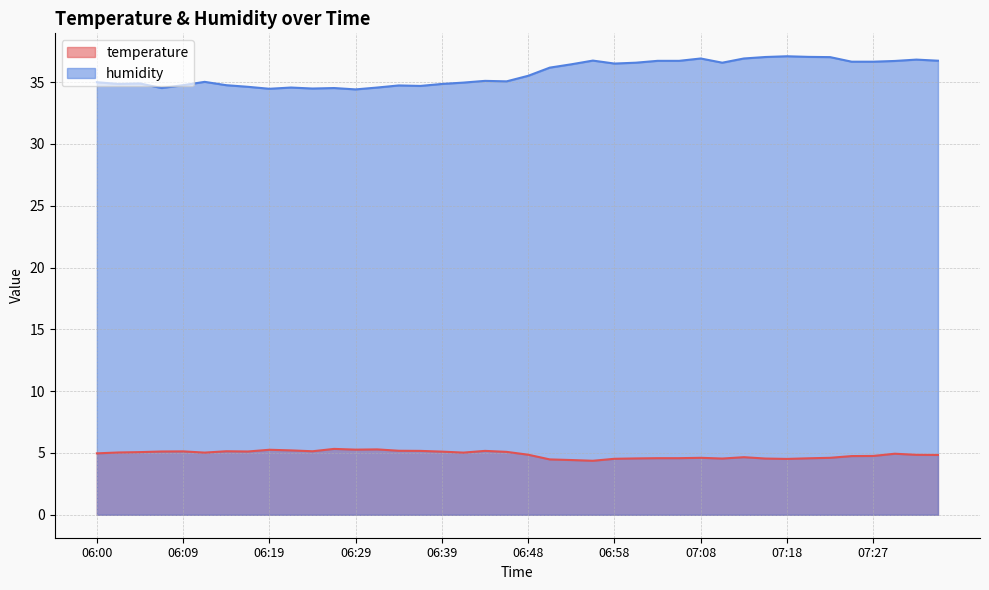

What is the sum of all temperature values?

195.5